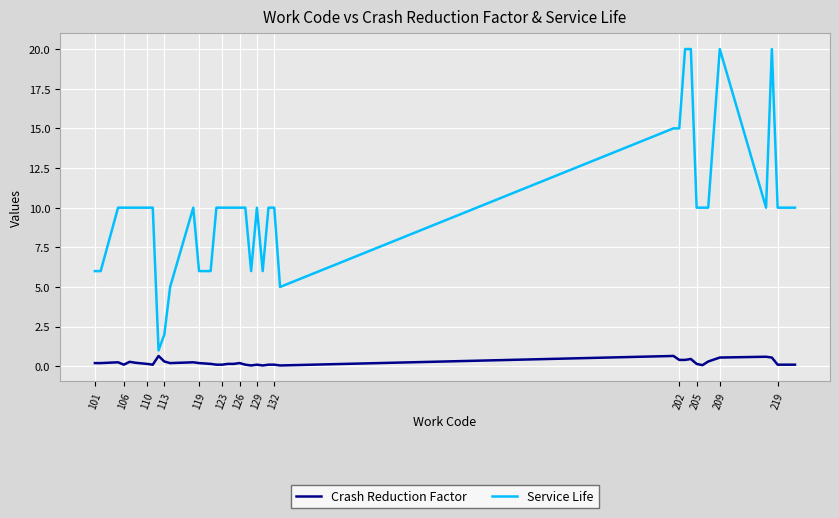

What is the average value of the Crash Reduction Factor series?

0.2